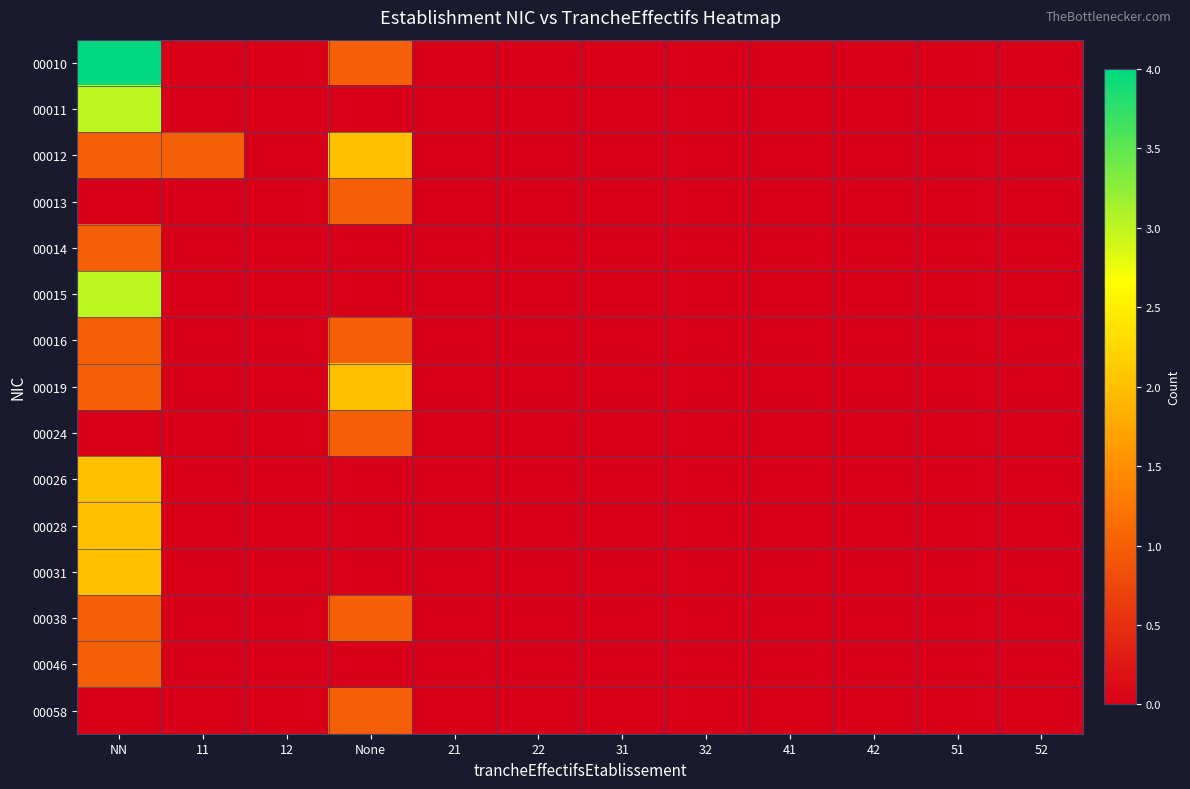

What is the total value across all series at None?

10